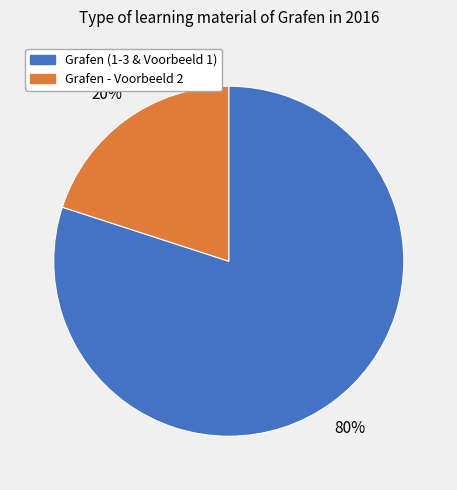

Is there any slice that represents more than half of the pie?

Yes